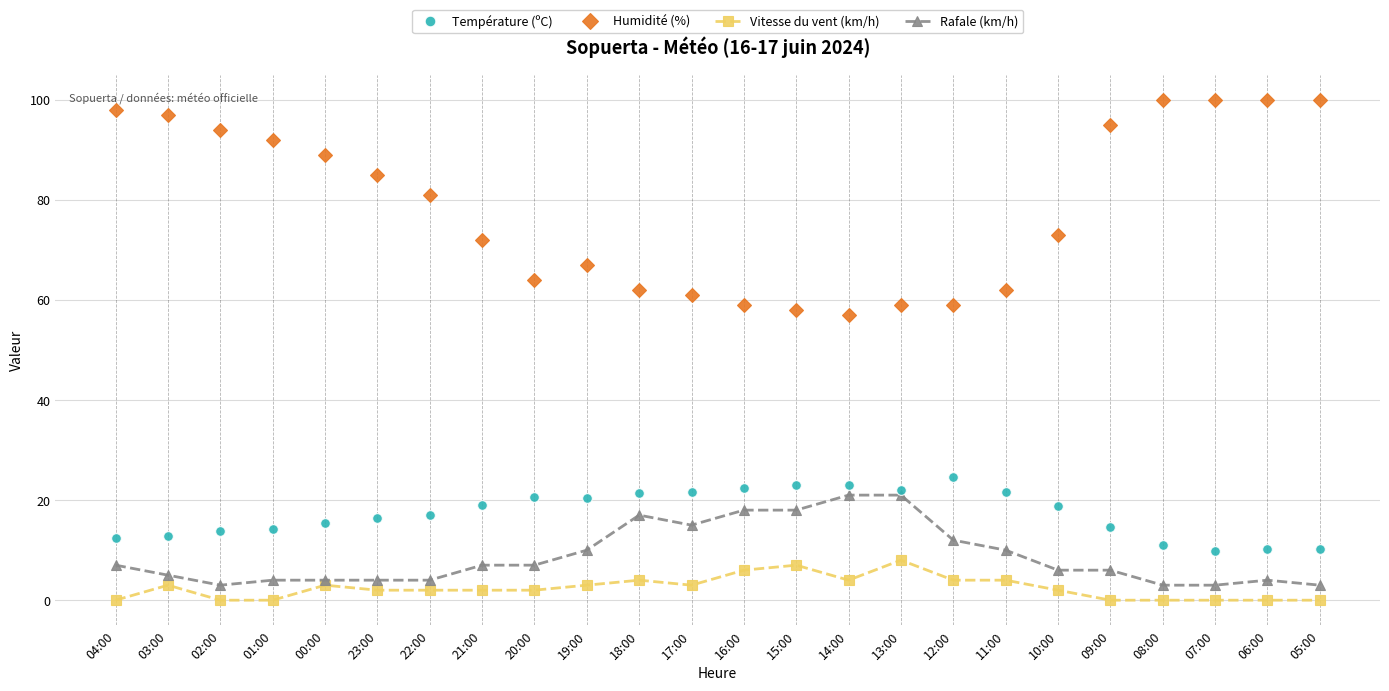

Count the number of data series in this chart.

4